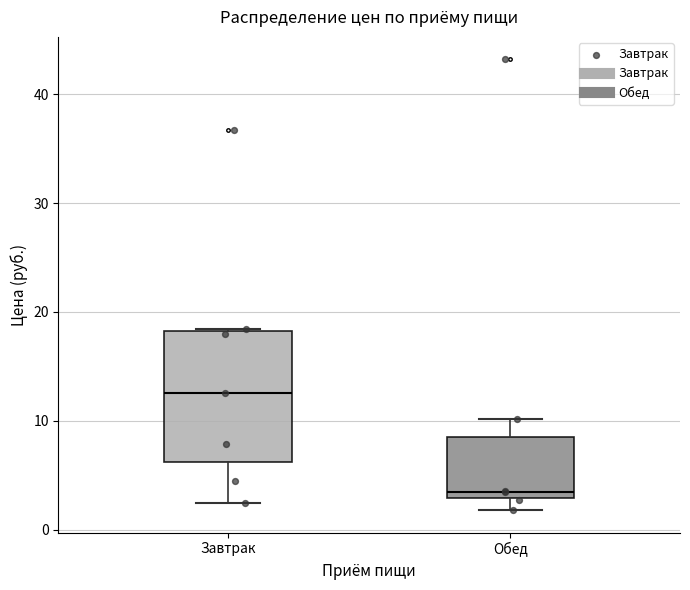

Where is the lower edge of the box for Завтрак on the y-axis? The values are not printed on the chart, so give them approximately, as read against the axis.

6